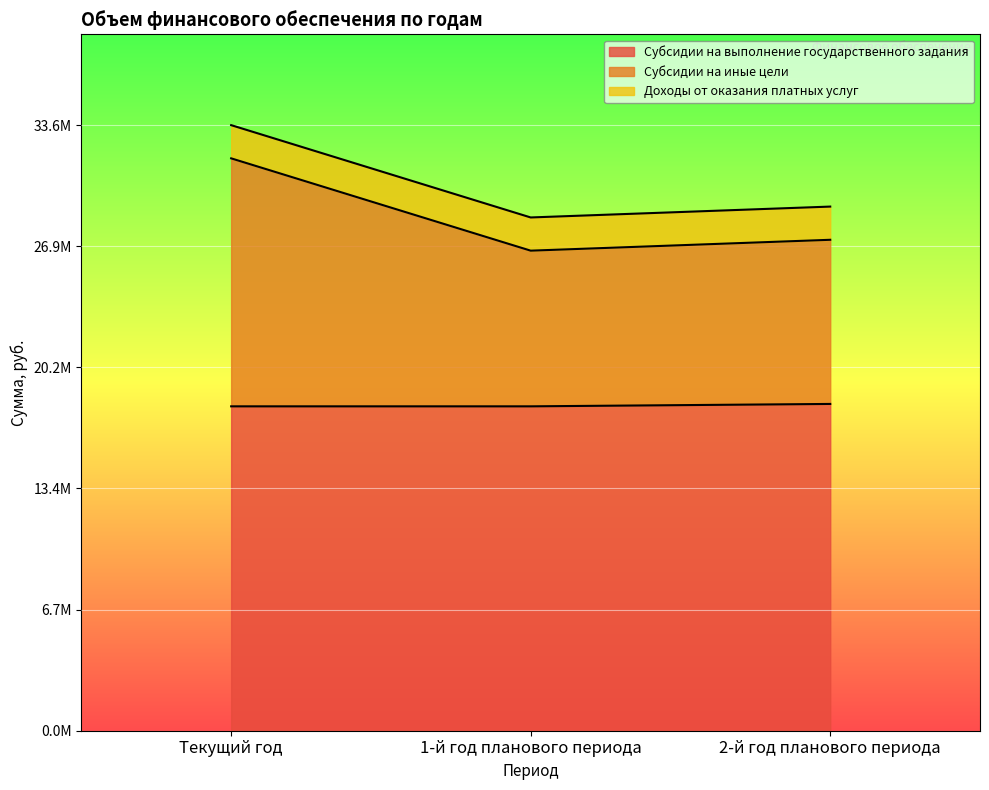

What are all the series names shown in the legend?

Субсидии на выполнение государственного задания, Субсидии на иные цели, Доходы от оказания платных услуг